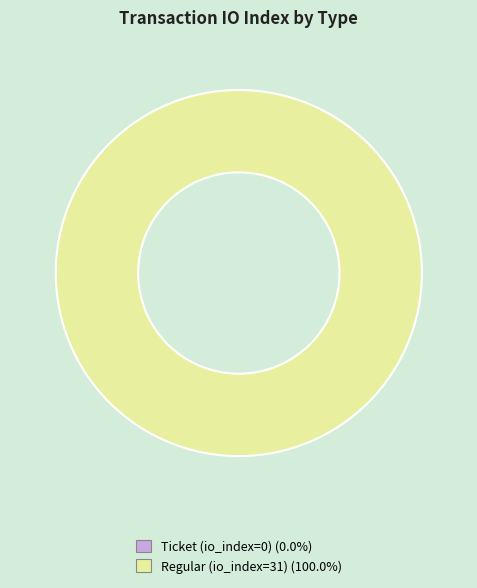

True or false: Regular (io_index=31) accounts for 99% of the total.

False